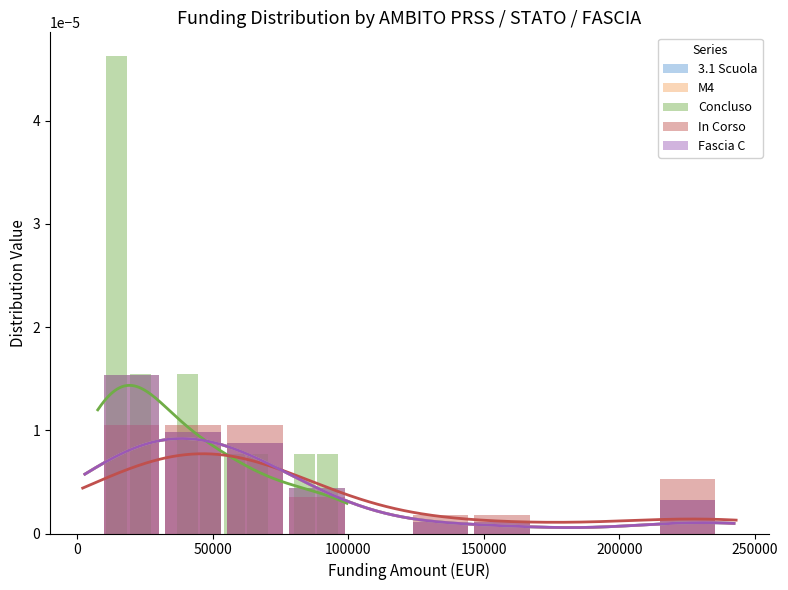

Which series has the largest total across all categories?

Concluso